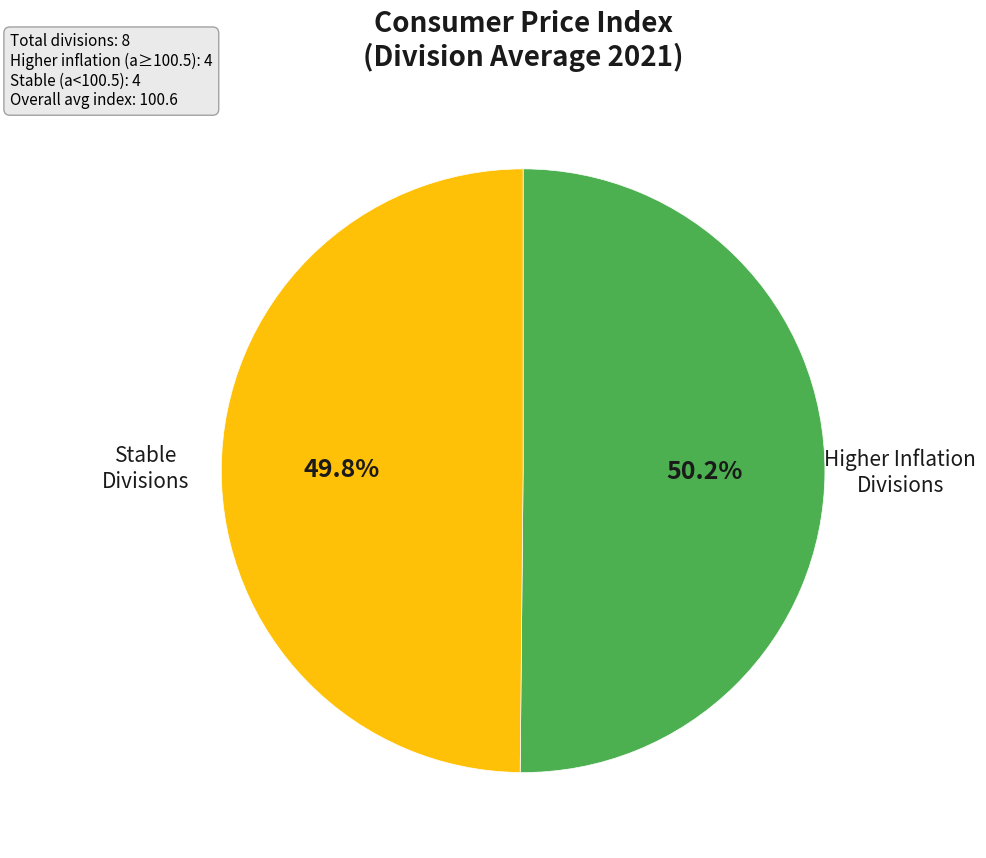

Is there a majority slice in this chart?

Yes